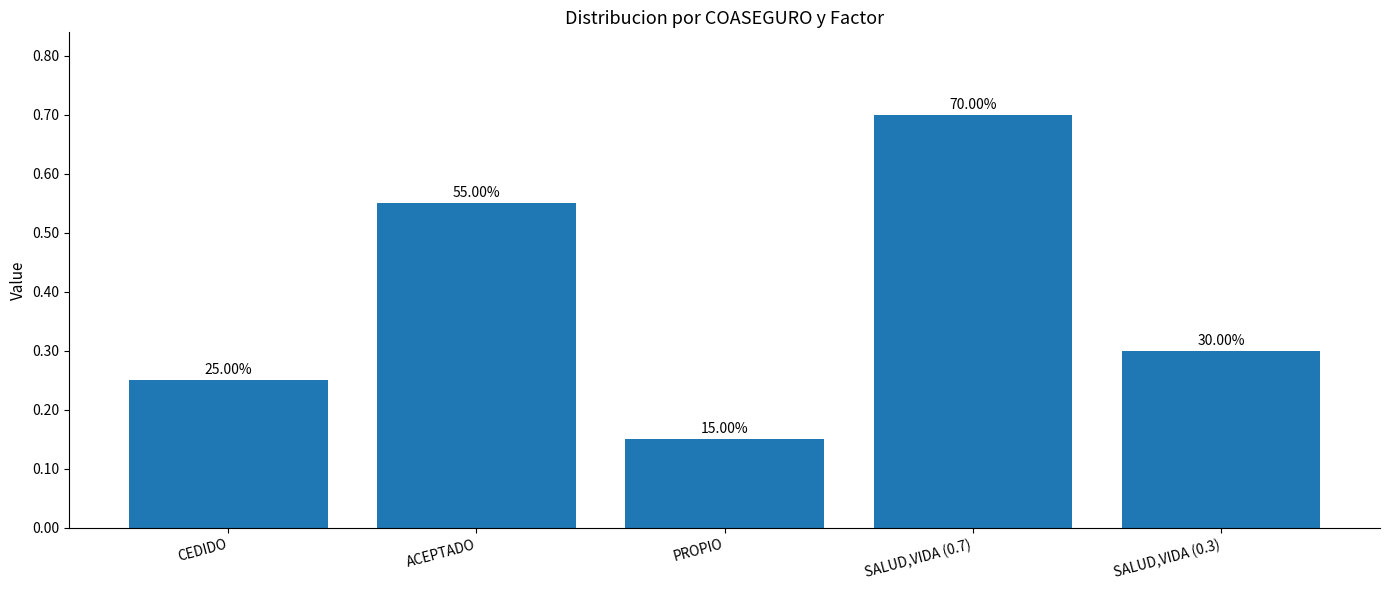

Are the bars horizontal?

No